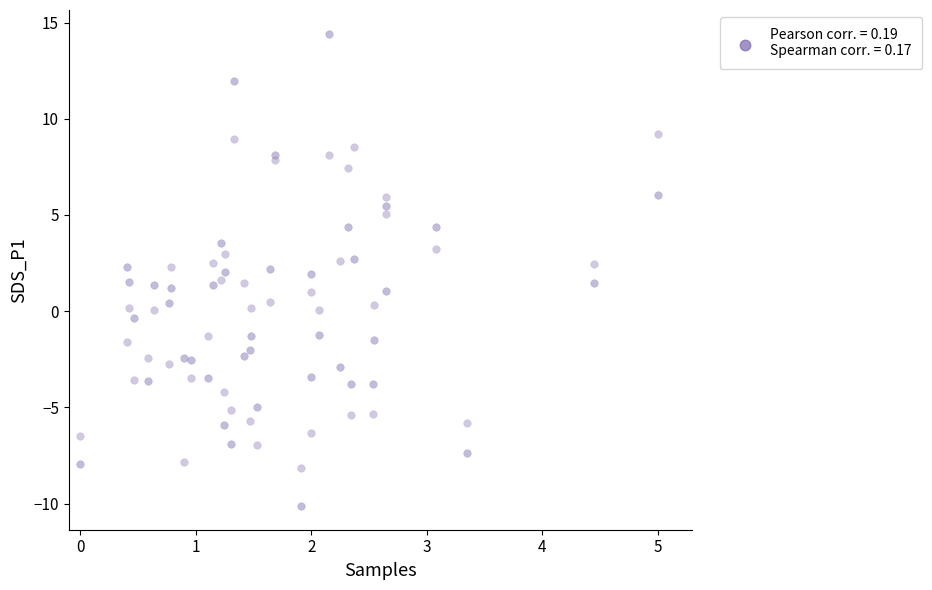

Across all data points, what is the range of Y values (max minus min)?

24.6